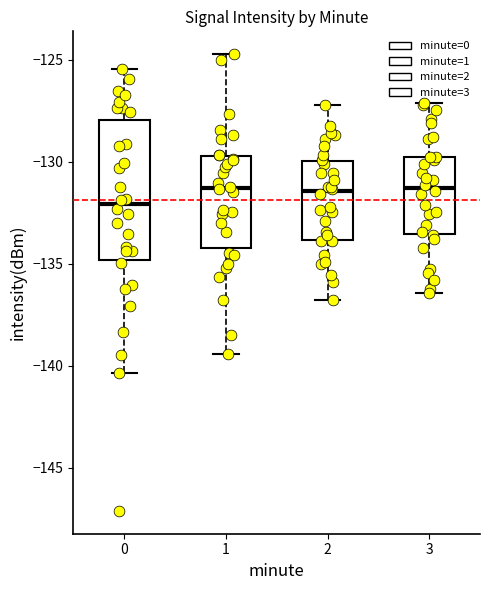

Where is the upper edge of the box at x = 0 on the y-axis? The values are not printed on the chart, so give them approximately, as read against the axis.

-128.0